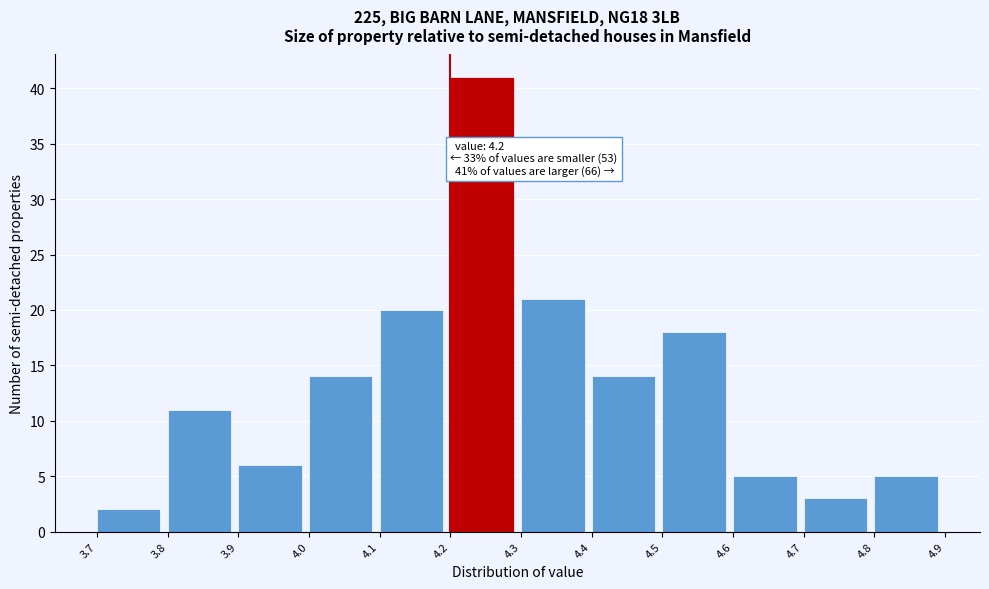

Which range on the x-axis has the tallest bar?

4.2 to 4.3